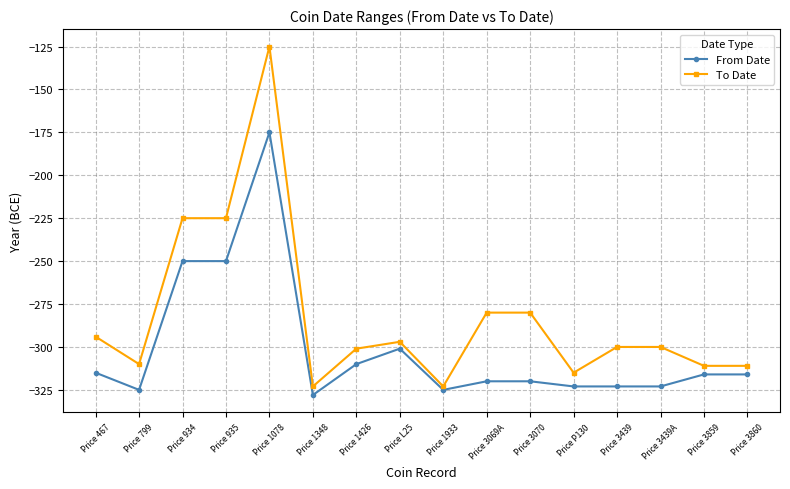

At which category is the sum across all series the highest?

Price 1078